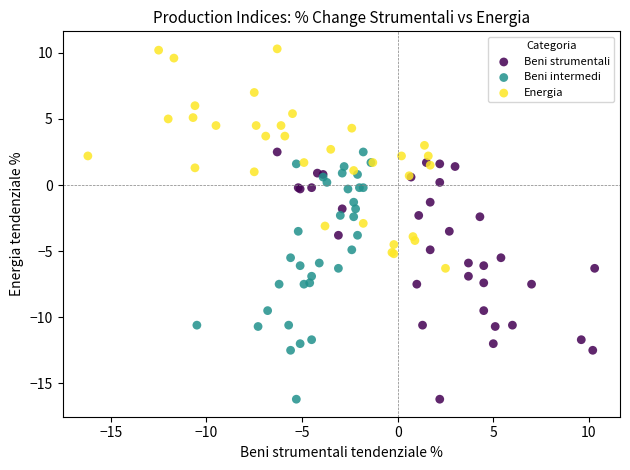

Which series reaches the maximum Y coordinate?

Energia